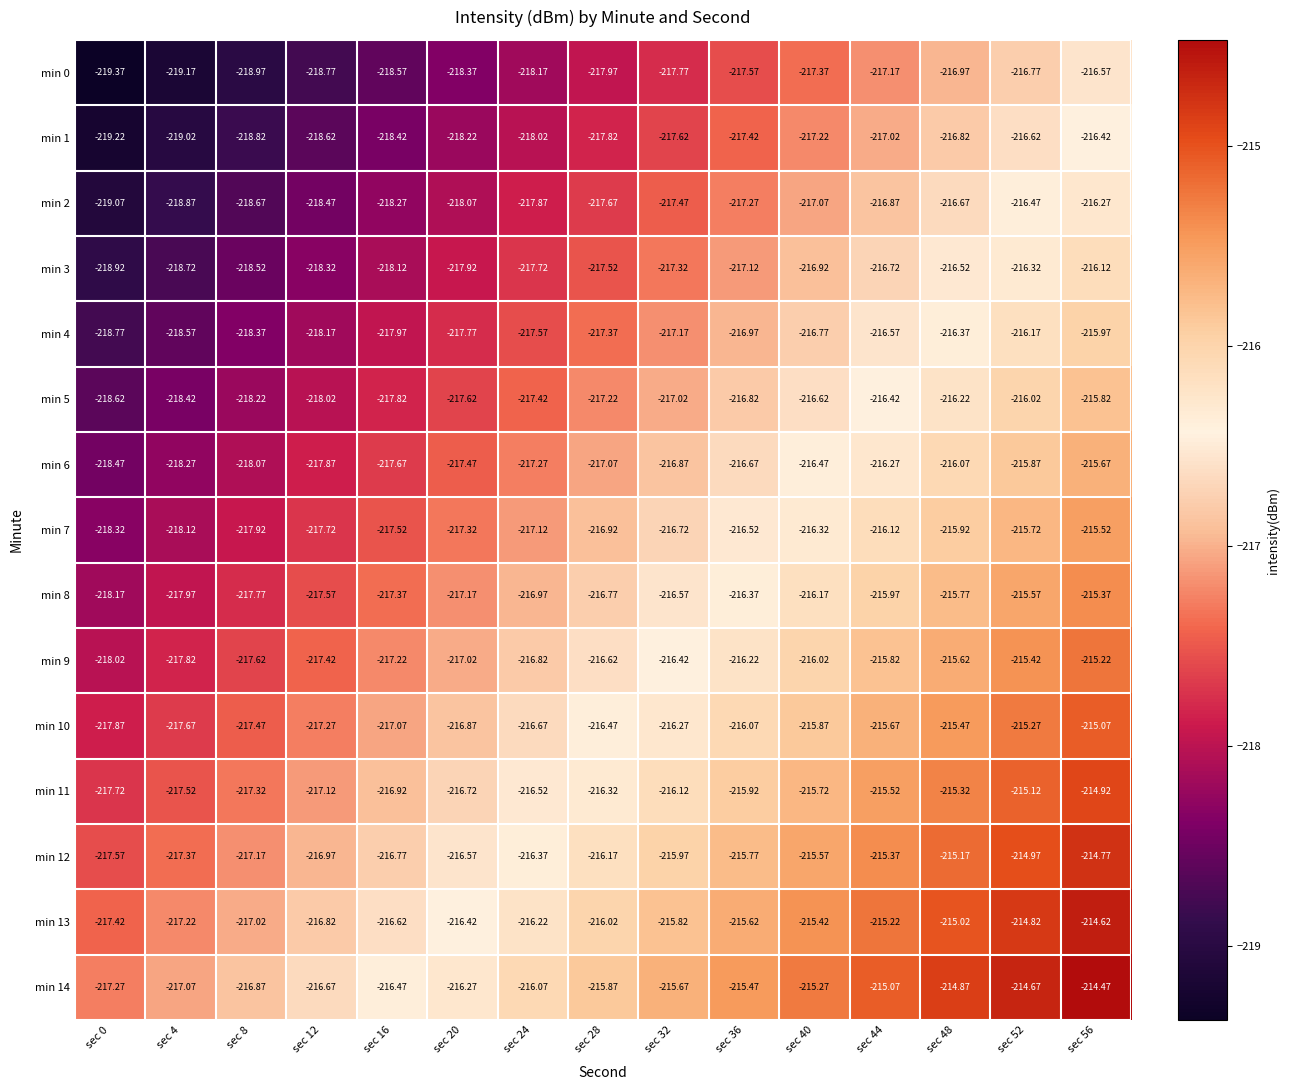

Is the value of min 11 at sec 16 greater than the value of min 1 at sec 0?

Yes